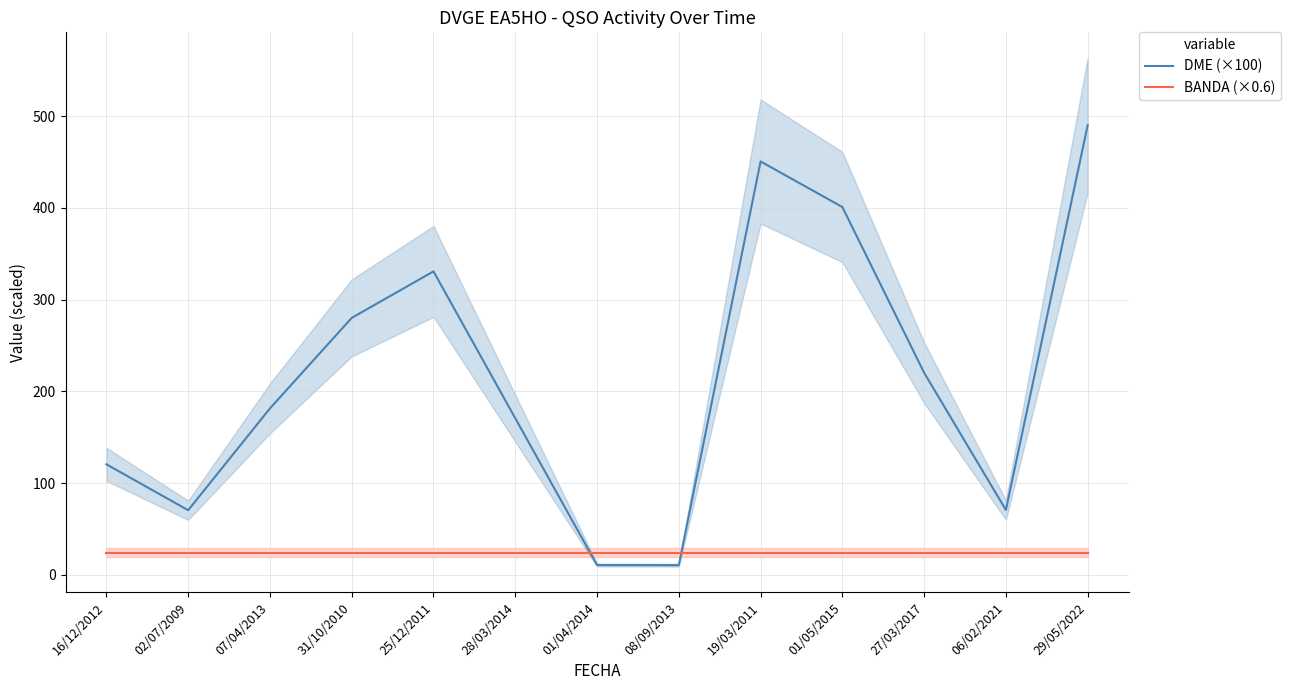

At 29/05/2022, list the series in order from largest to smallest.

DME (×100), BANDA (×0.6)